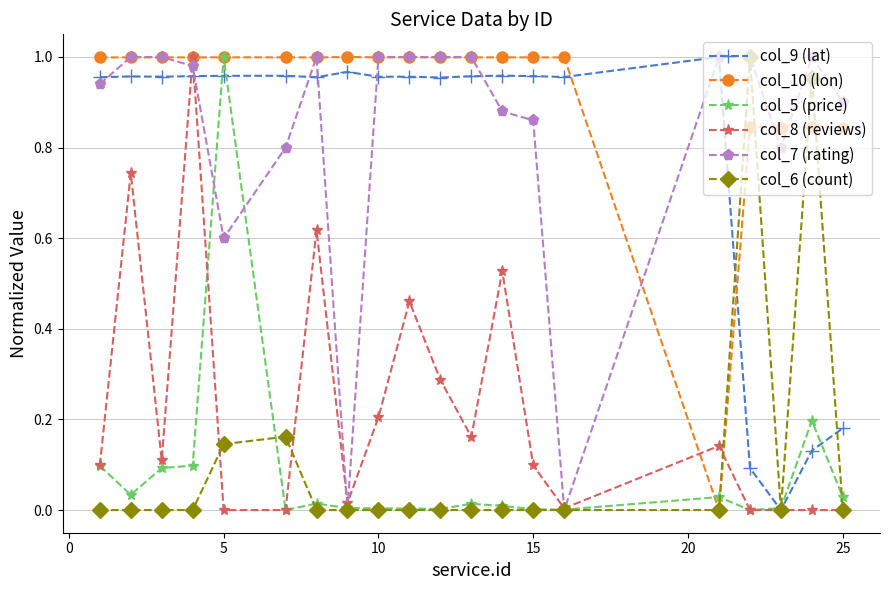

True or false: col_9 (lat) and col_10 (lon) cross at least once.

True